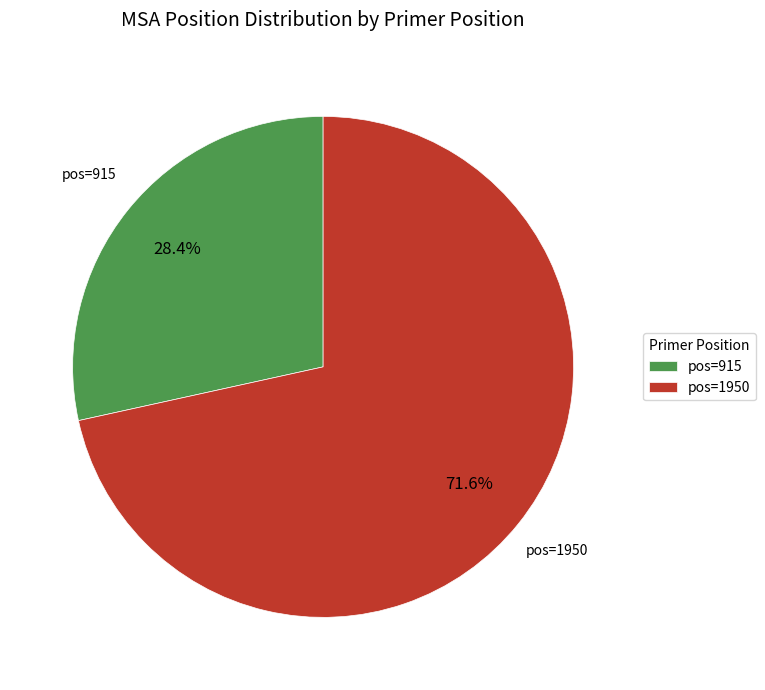

Which slice represents more than half of the pie?

pos=1950